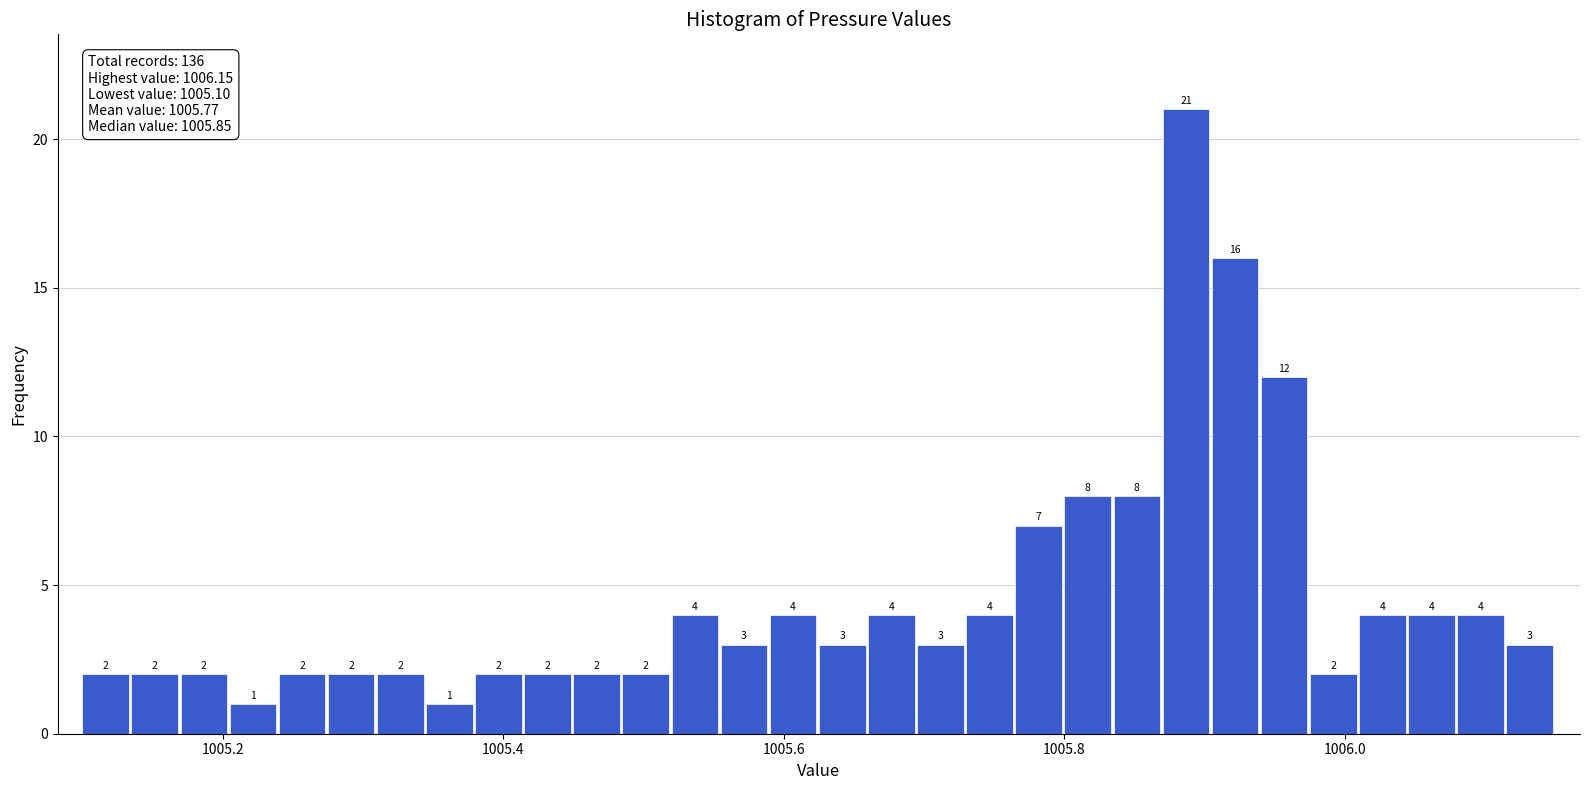

Read against the x-axis, roughly where is the centre of the tallest bar?

1005.88